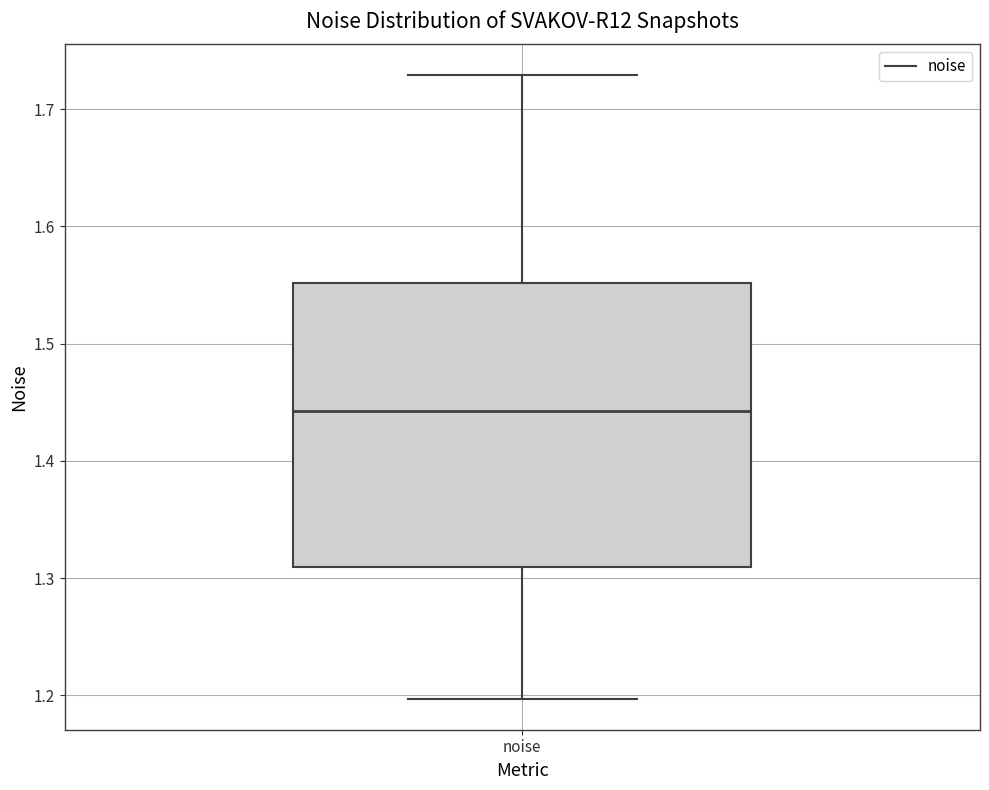

Where is the upper edge of the box for noise on the y-axis? The values are not printed on the chart, so give them approximately, as read against the axis.

1.55